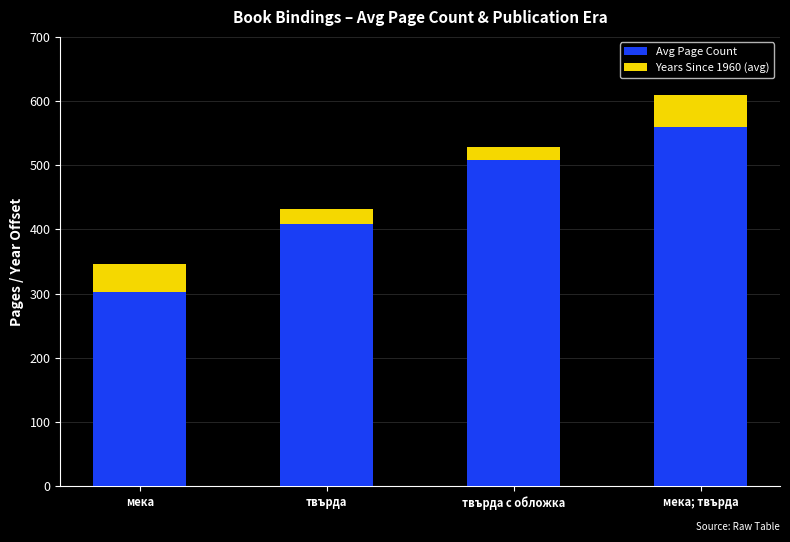

What is the minimum value for Avg Page Count?

302